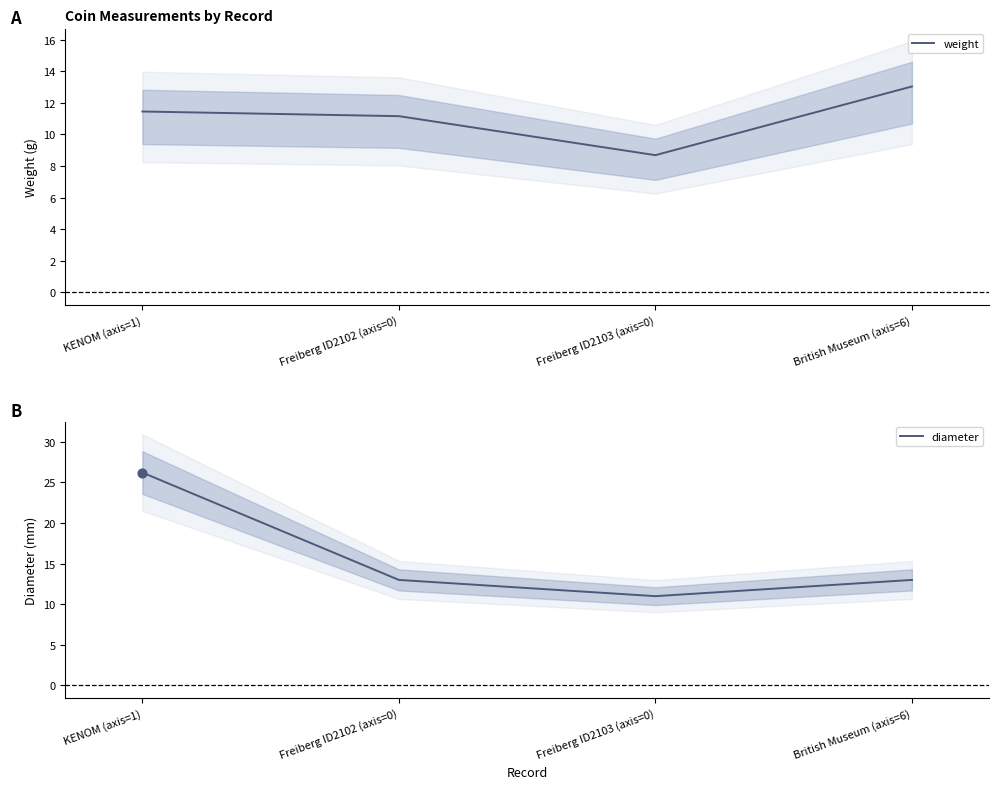

What are all the series names shown in the legend?

weight, diameter